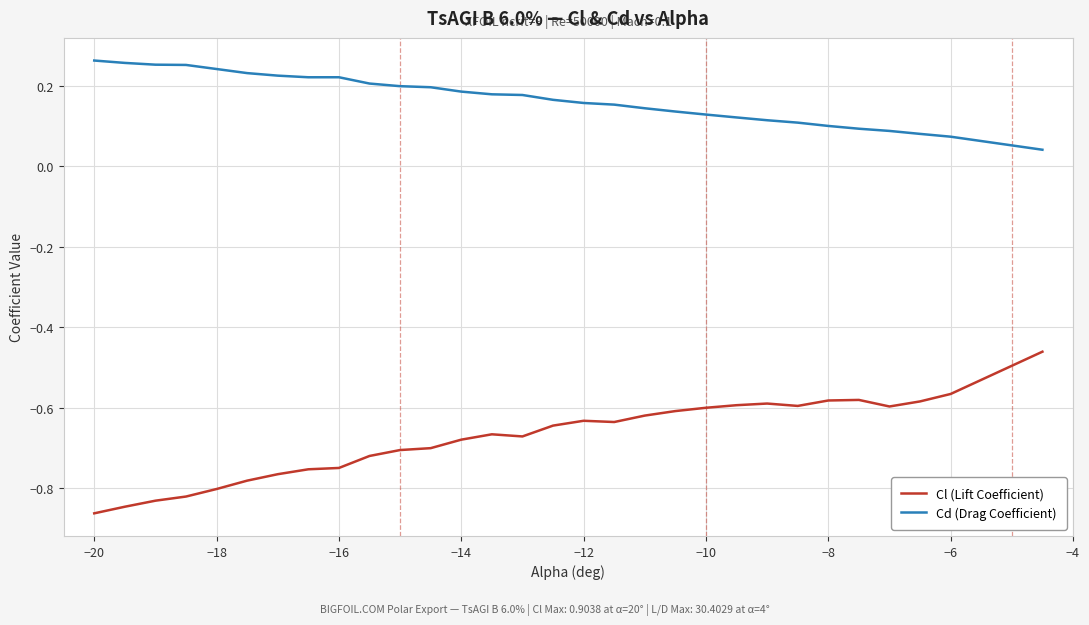

True or false: Cd (Drag Coefficient) and Cl (Lift Coefficient) intersect in this chart.

False